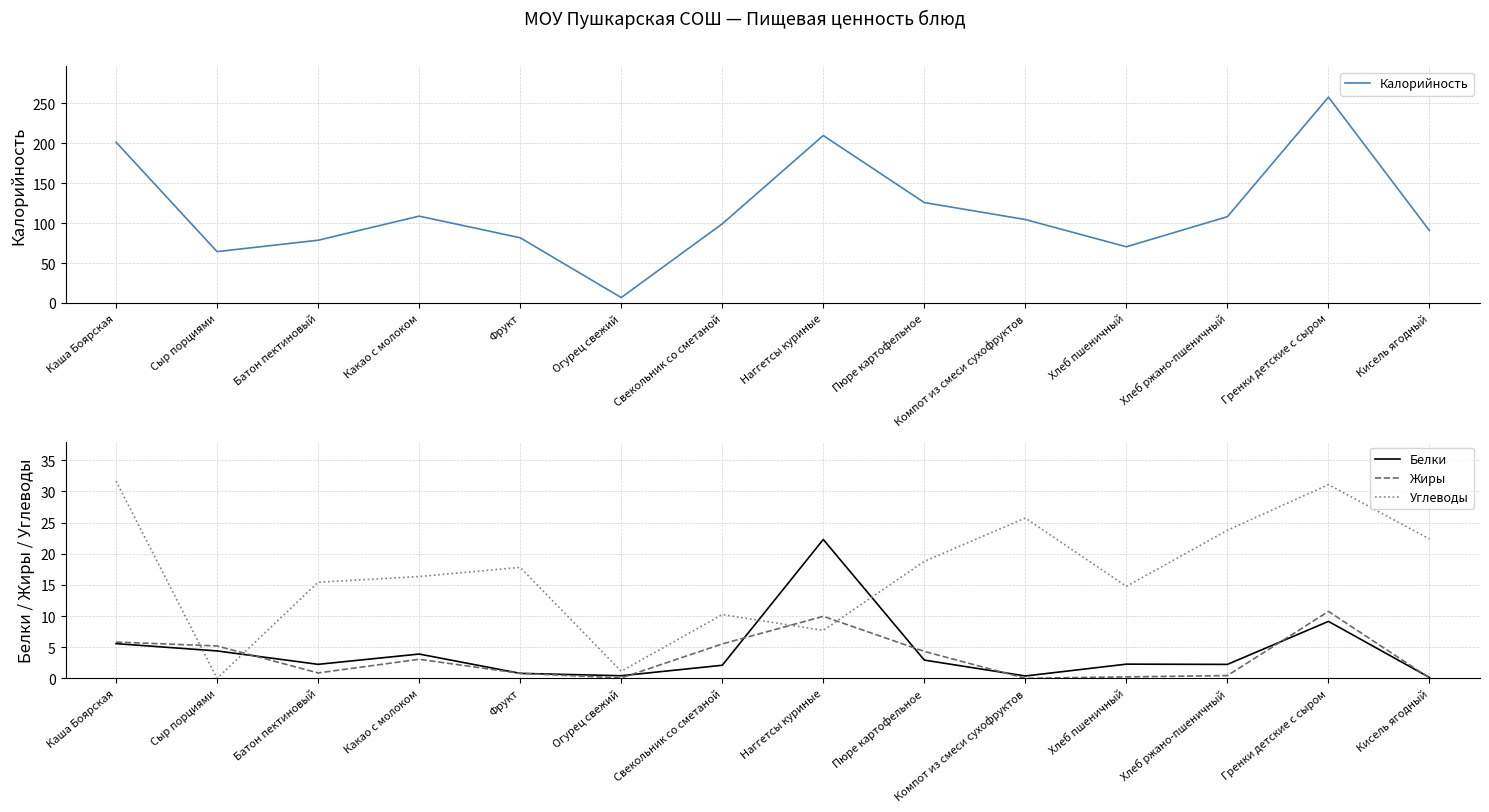

Which label corresponds to the smallest value in the chart?

Компот из смеси сухофруктов